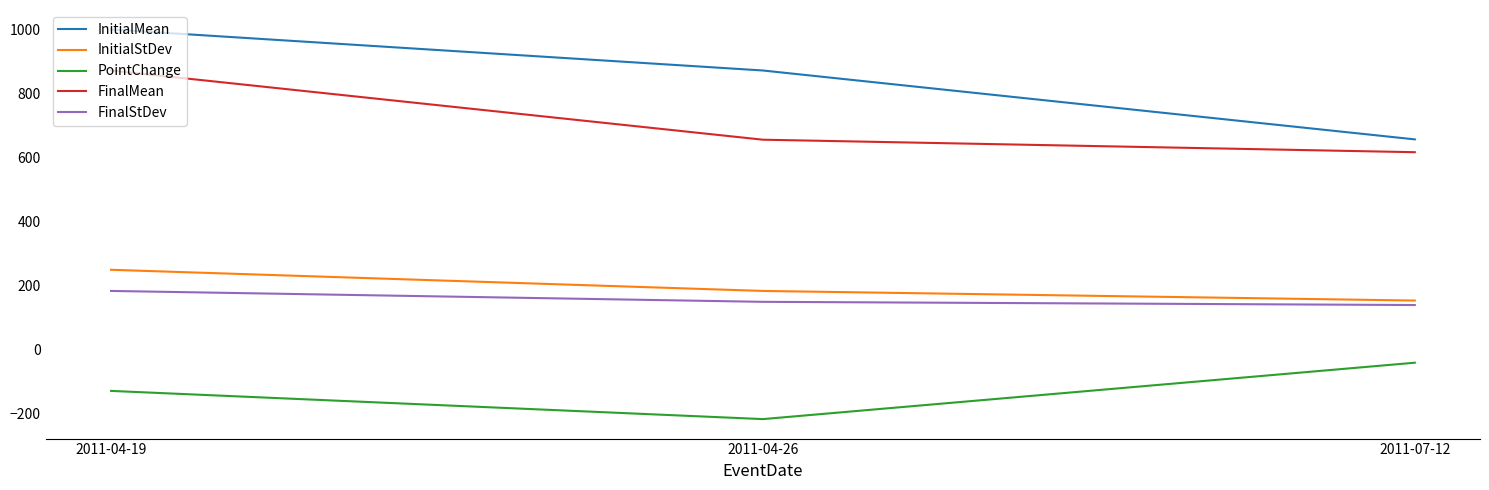

What position from the right is 2011-04-19?

3